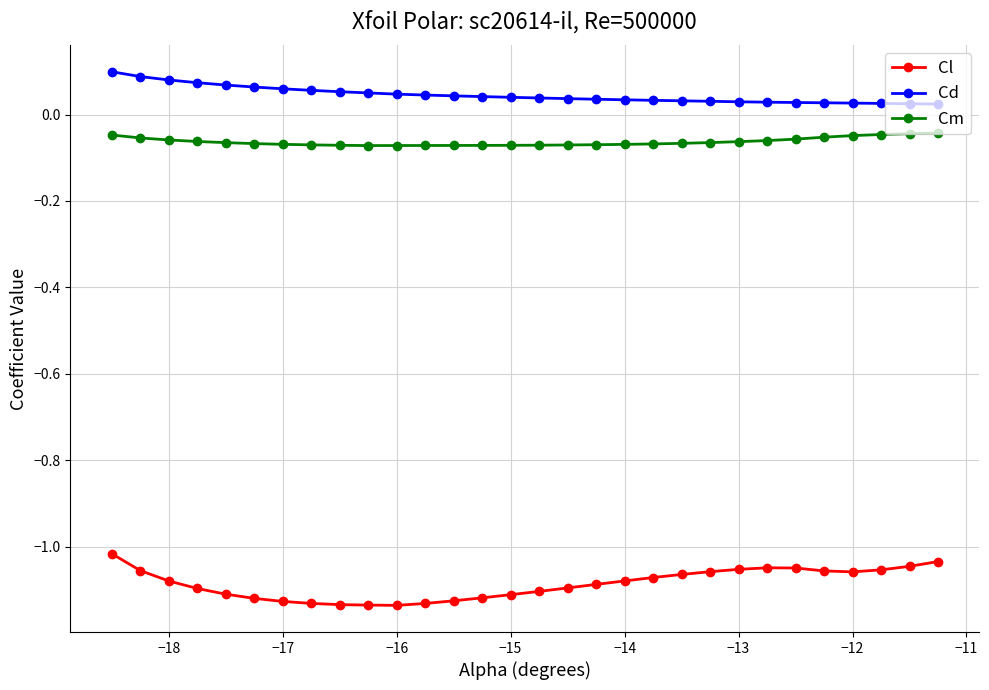

Rank the series by their maximum value, from highest to lowest.

Cd, Cm, Cl